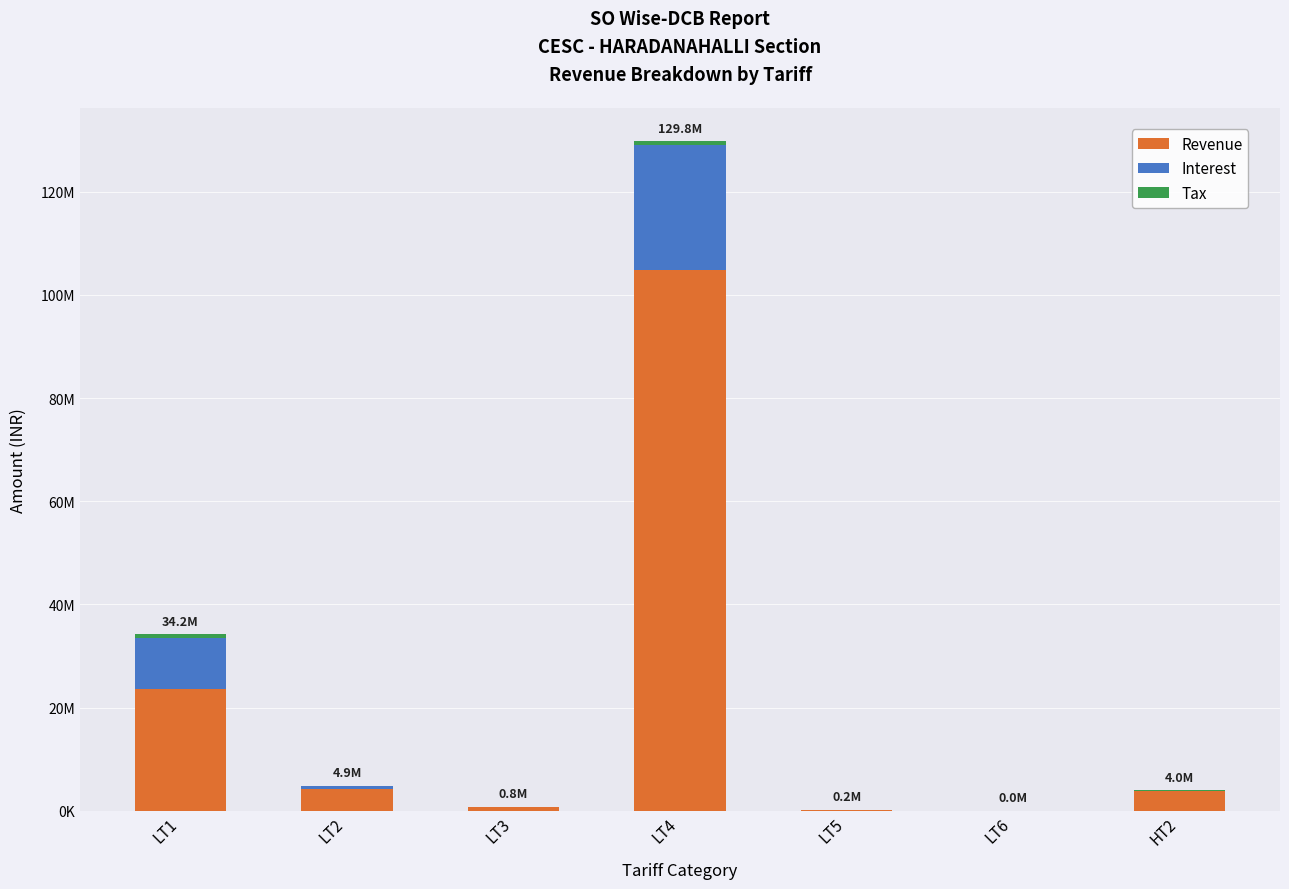

Are the bars horizontal?

No